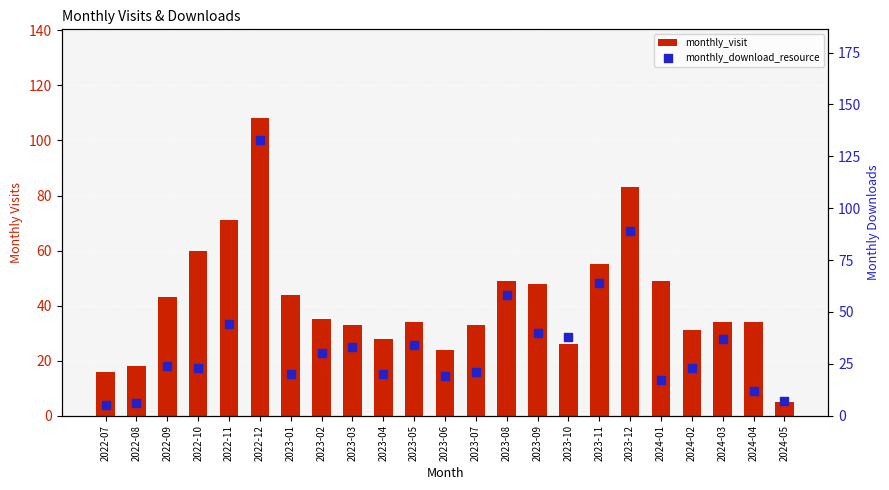

At which category is the sum across all series the highest?

2022-12